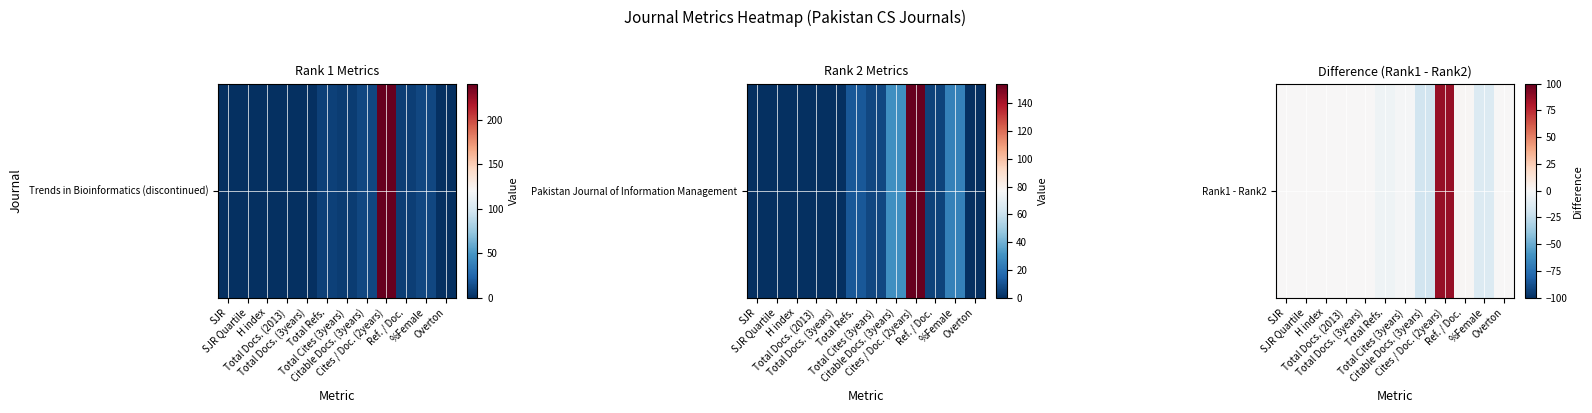

How many negative values are there?

4